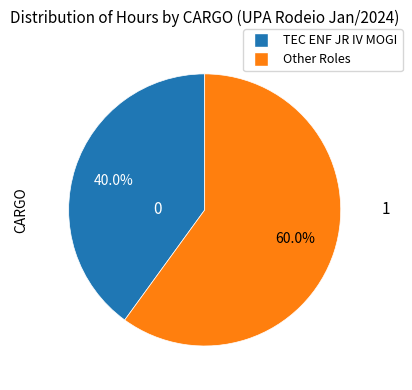

Is there a majority slice in this chart?

Yes